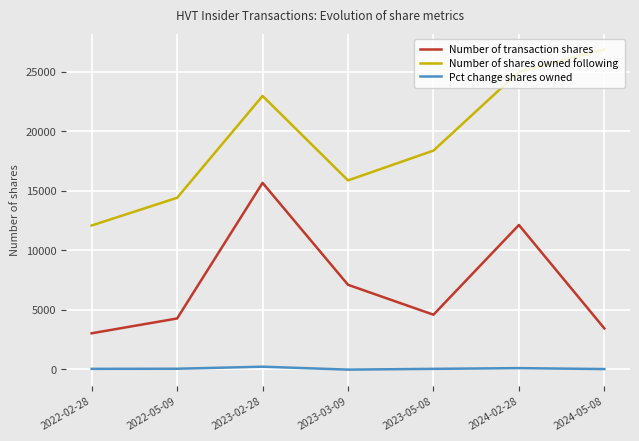

Which series has the largest total across all categories?

Number of shares owned following